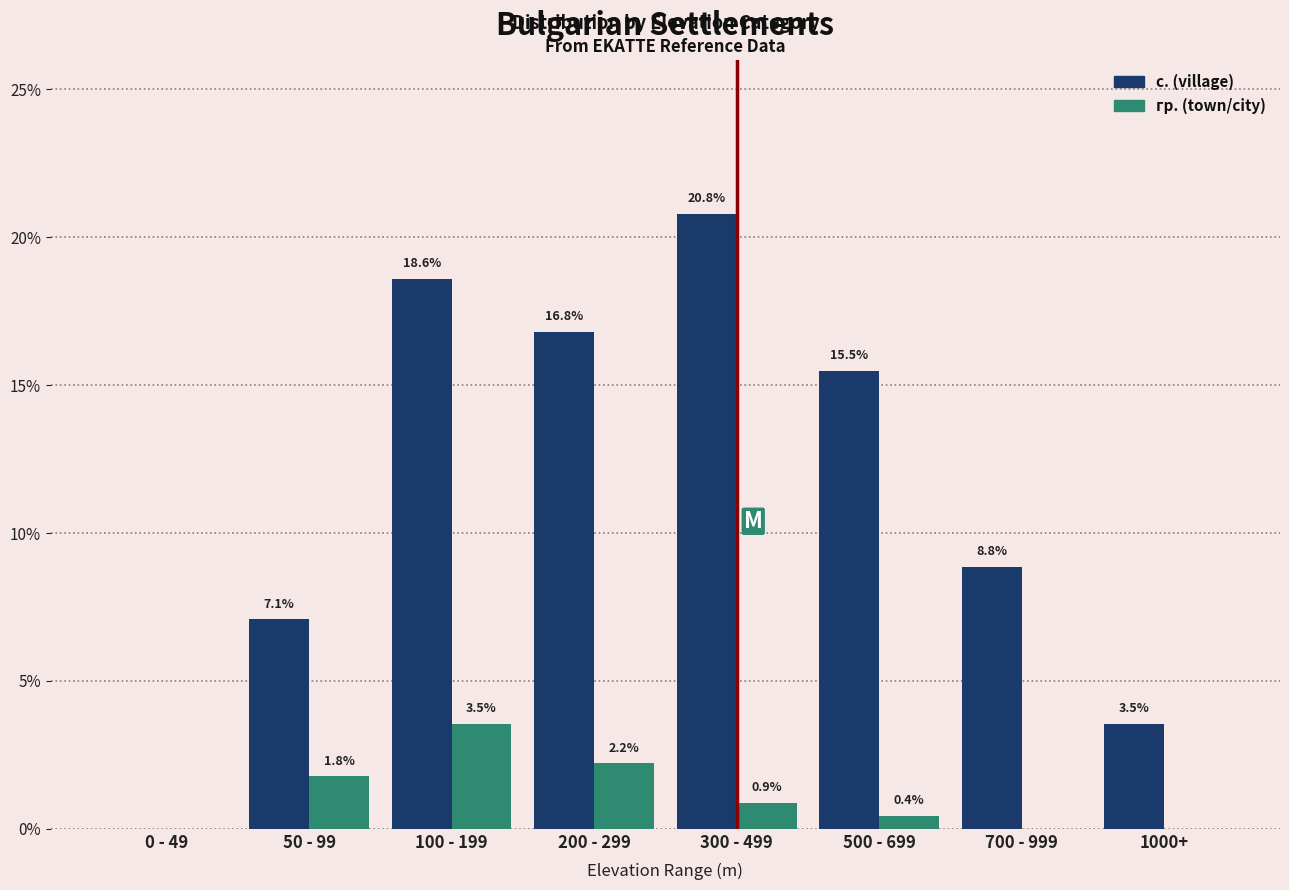

Reading left to right, extract all data points from this chart.

с. (village): 0 - 49=0.0	50 - 99=7.1	100 - 199=18.6	200 - 299=16.8	300 - 499=20.8	500 - 699=15.5	700 - 999=8.8	1000+=3.5
гр. (town/city): 0 - 49=0.0	50 - 99=1.8	100 - 199=3.5	200 - 299=2.2	300 - 499=0.9	500 - 699=0.4	700 - 999=0.0	1000+=0.0